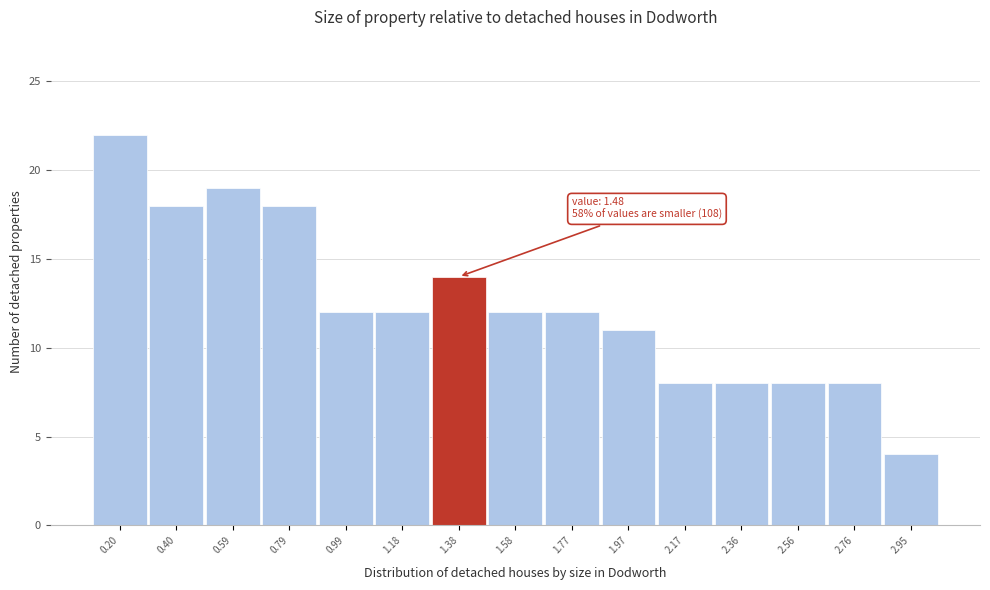

Reading left to right, extract all data points from this chart.

22	18	19	18	12	12	14	12	12	11	8	8	8	8	4